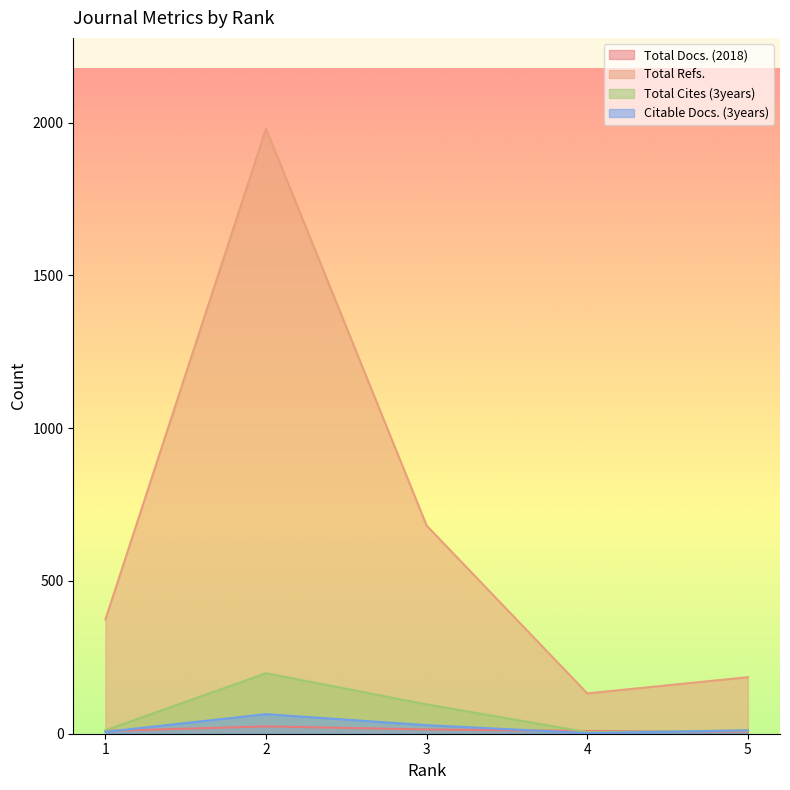

What is the minimum value shown in the chart?

2